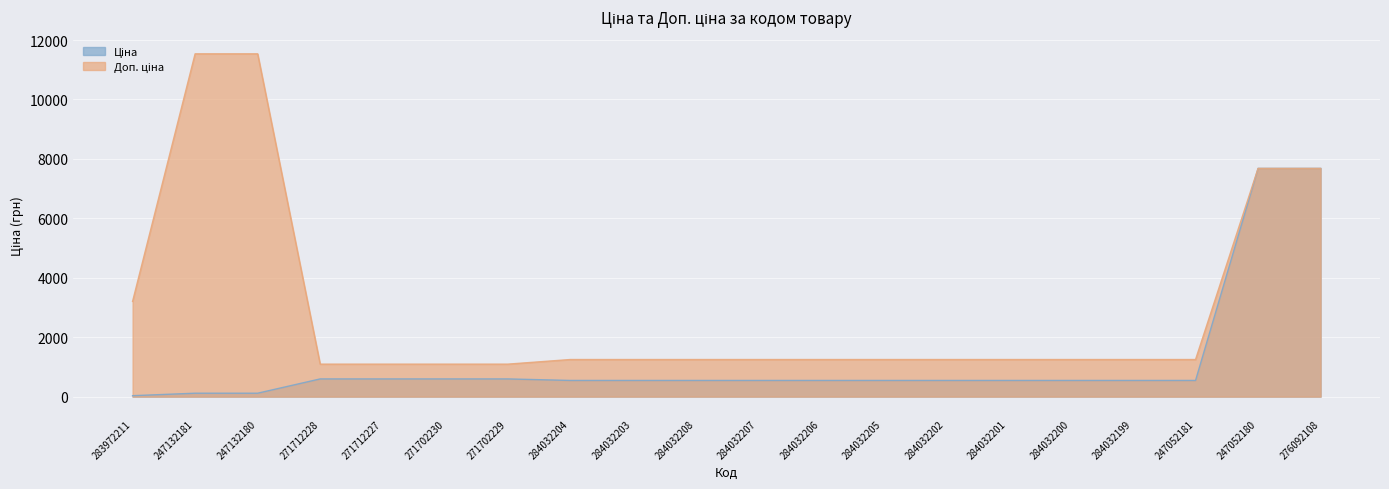

Reading left to right, extract all data points from this chart.

Ціна: 283972211=32.0	247132181=115.4	247132180=115.4	271712228=596.5	271712227=596.5	271702230=596.5	271702229=596.5	284032204=545.0	284032203=545.0	284032208=545.0	284032207=545.0	284032206=545.0	284032205=545.0	284032202=545.0	284032201=545.0	284032200=545.0	284032199=545.0	247052181=545.0	247052180=7680.9	276092108=7680.9
Доп. ціна: 283972211=3205.0	247132181=11537.0	247132180=11537.0	271712228=1093.7	271712227=1093.7	271702230=1093.7	271702229=1093.7	284032204=1249.1	284032203=1249.1	284032208=1249.1	284032207=1249.1	284032206=1249.1	284032205=1249.1	284032202=1249.1	284032201=1249.1	284032200=1249.1	284032199=1249.1	247052181=1249.1	247052180=7680.9	276092108=7680.9